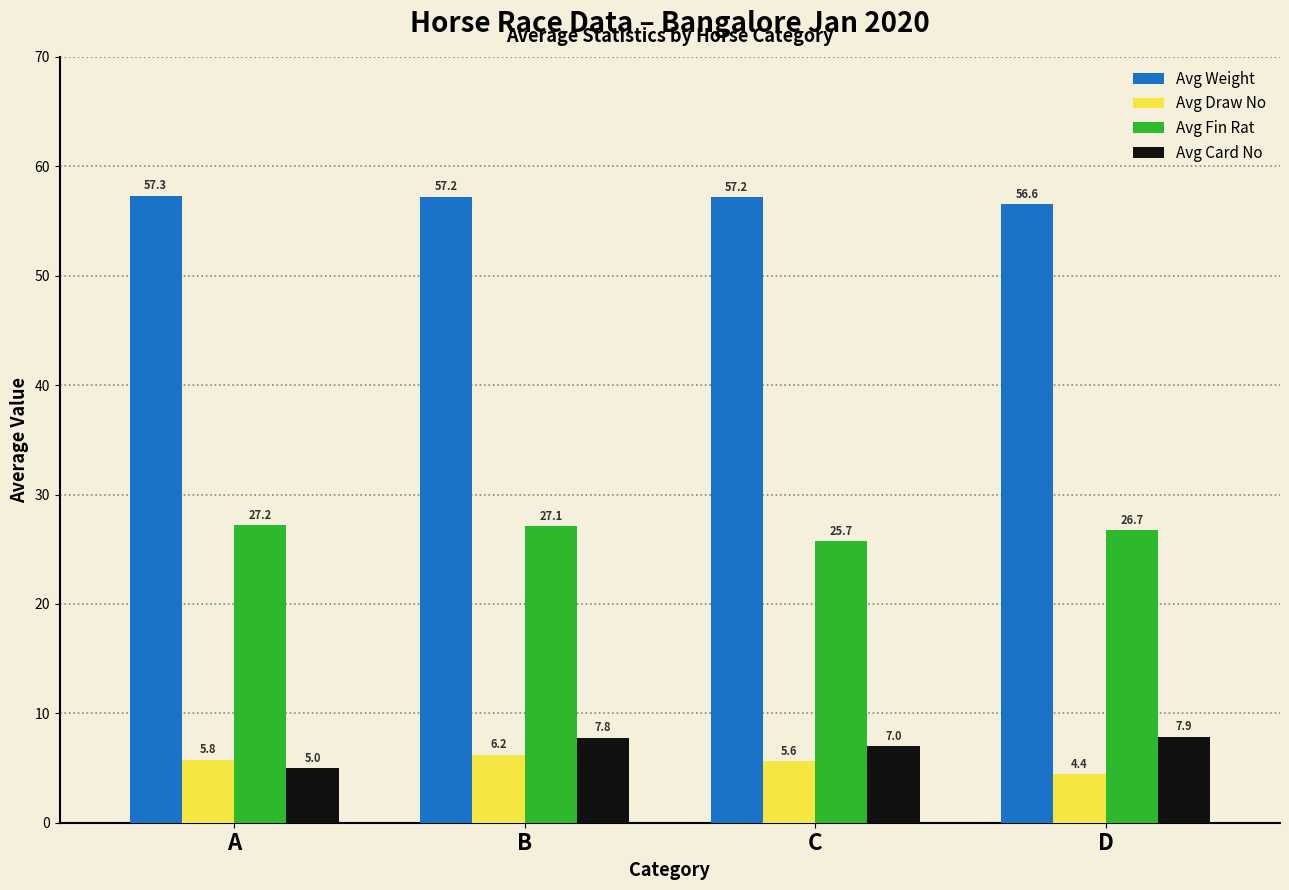

How many distinct data groups are displayed?

4